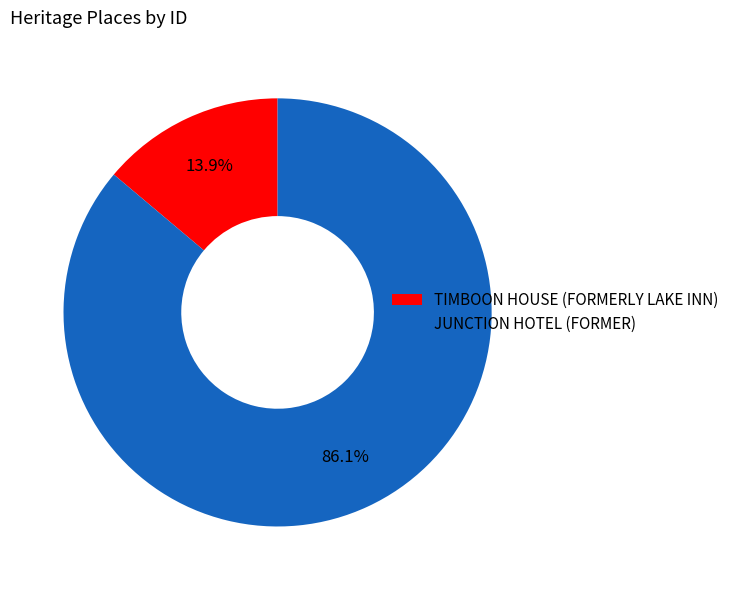

What is the total percentage of TIMBOON HOUSE (FORMERLY LAKE INN) and JUNCTION HOTEL (FORMER)?

100.0%